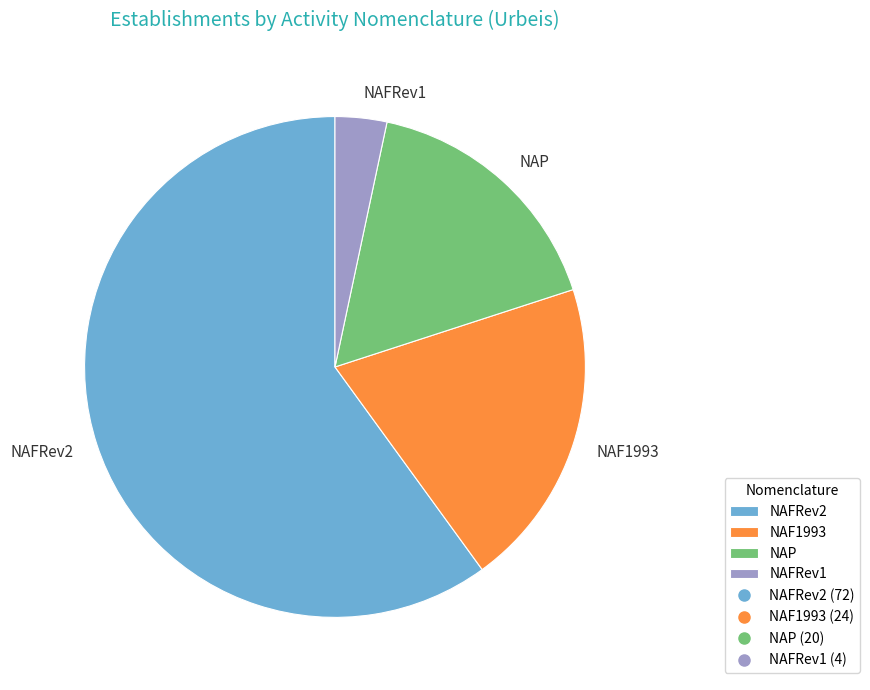

Rank the categories by value from highest to lowest.

NAFRev2, NAF1993, NAP, NAFRev1